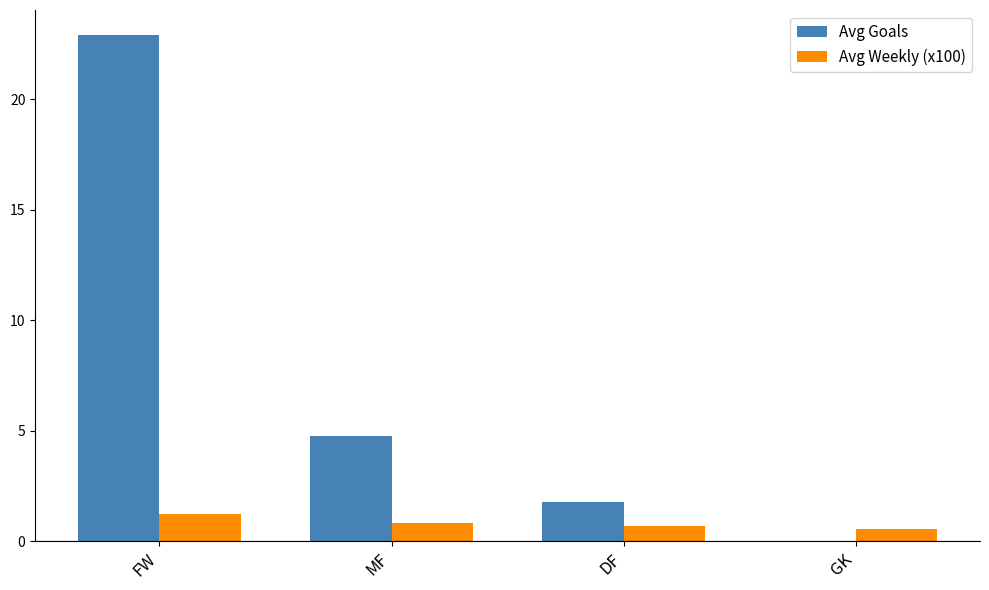

What is the sum of all Avg Goals values?

29.5